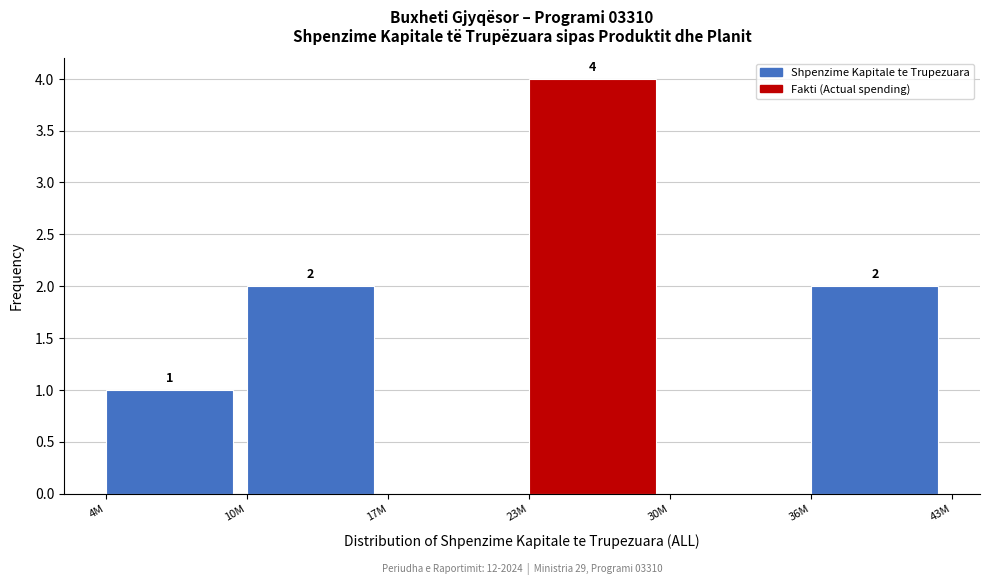

Reading left to right, what are all the values shown in this chart?

4M=1	10M=2	17M=0	23M=4	30M=0	36M=2